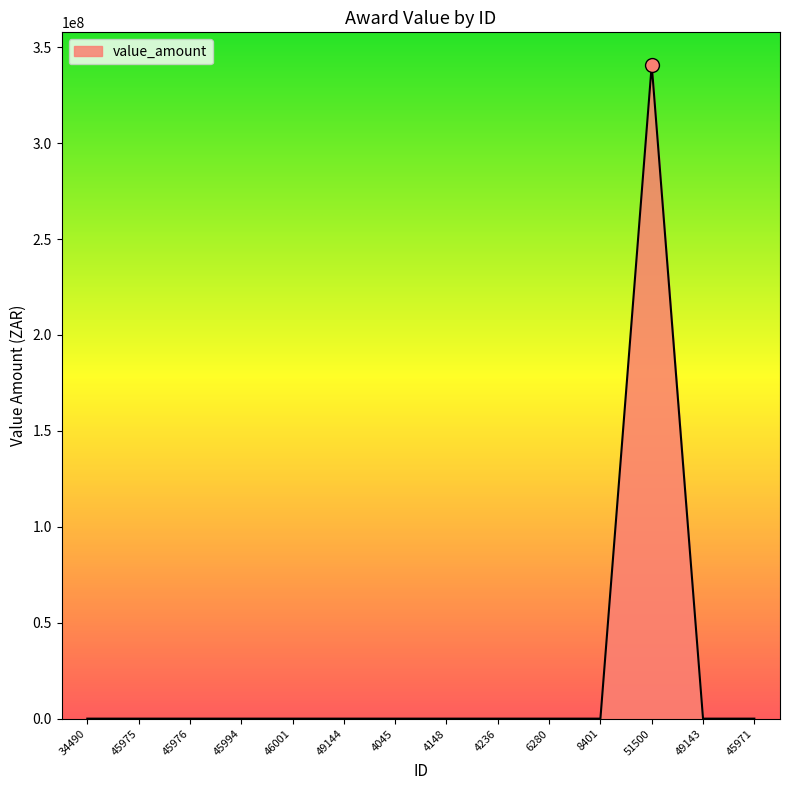

Which category has the highest value across all series?

51500